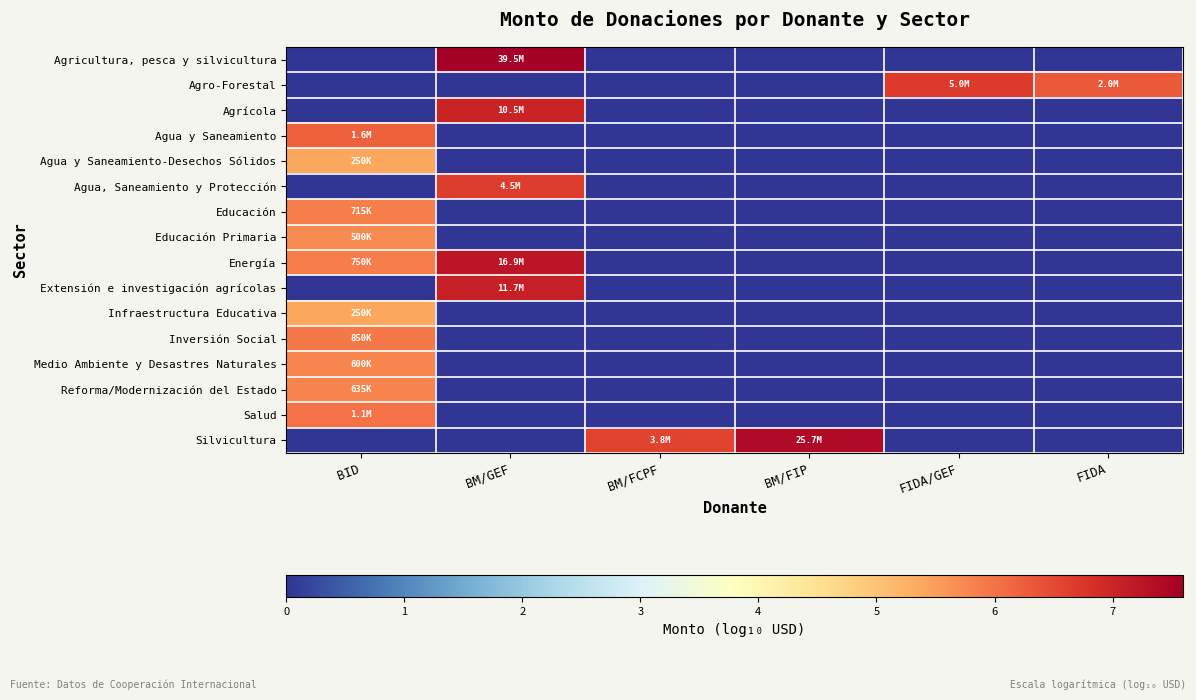

What is the greatest value displayed?

7.6